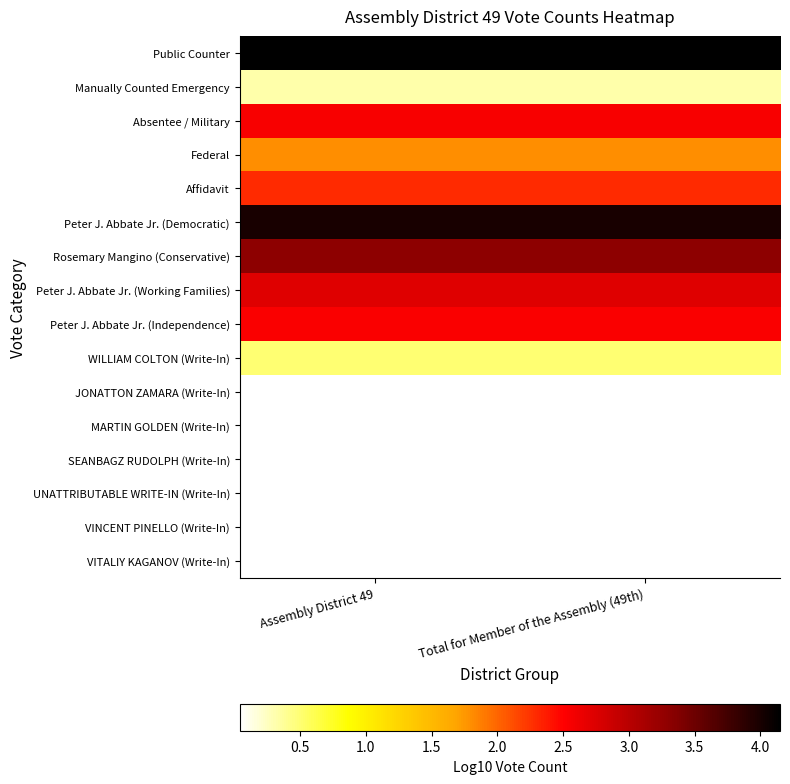

Which series has the largest range (max minus min)?

Public Counter